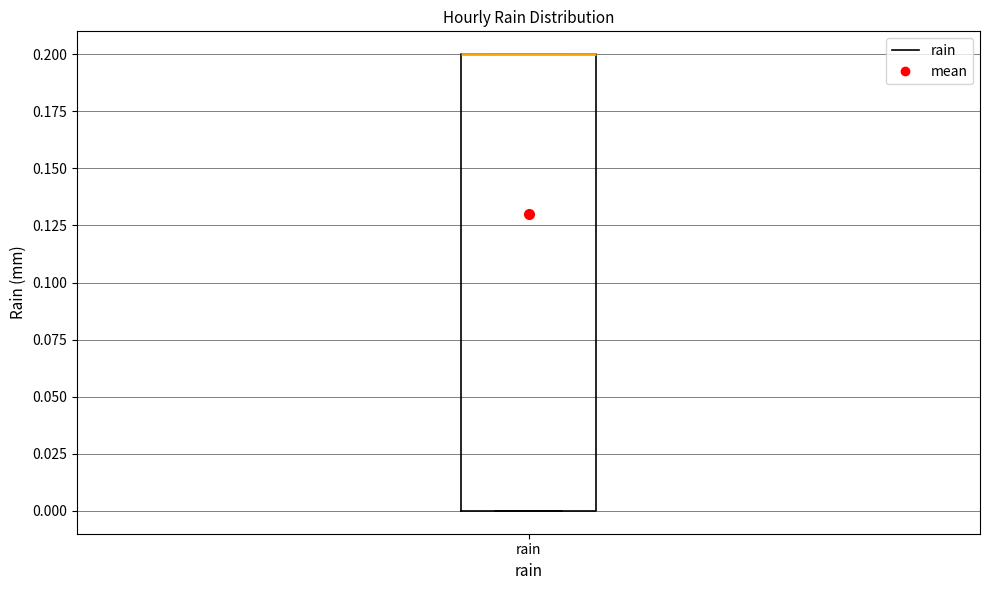

Read this box plot against the y-axis: the position of the median line, the range covered by the box, and the ends of both whiskers. The values are not printed on the chart, so give them approximately, as read against the axis.

median 0.2 (drawn on the box's upper edge), box 0.0 to 0.2, whiskers 0.0 to 0.2